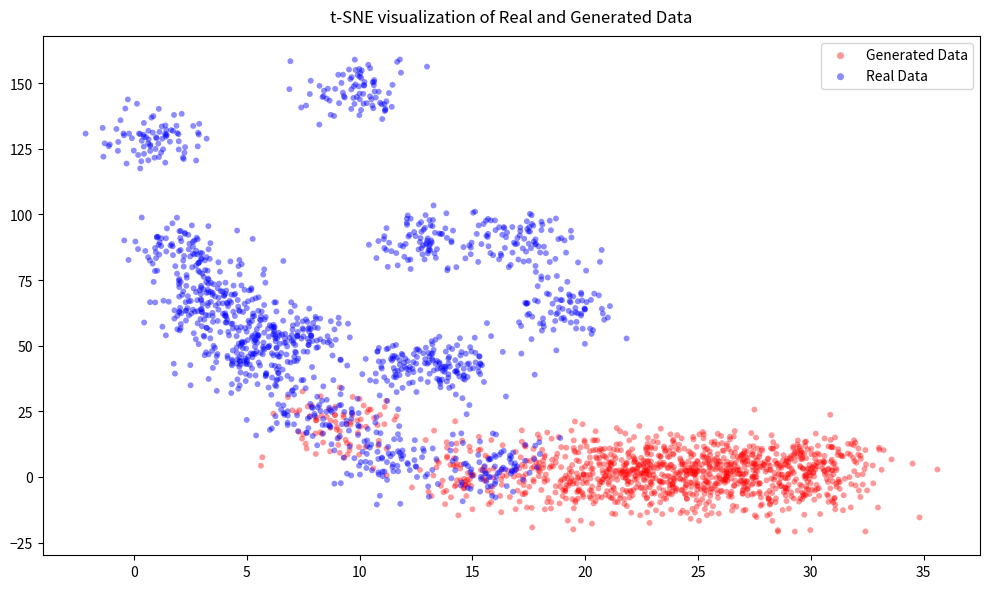

Which series reaches the maximum Y coordinate?

Real Data